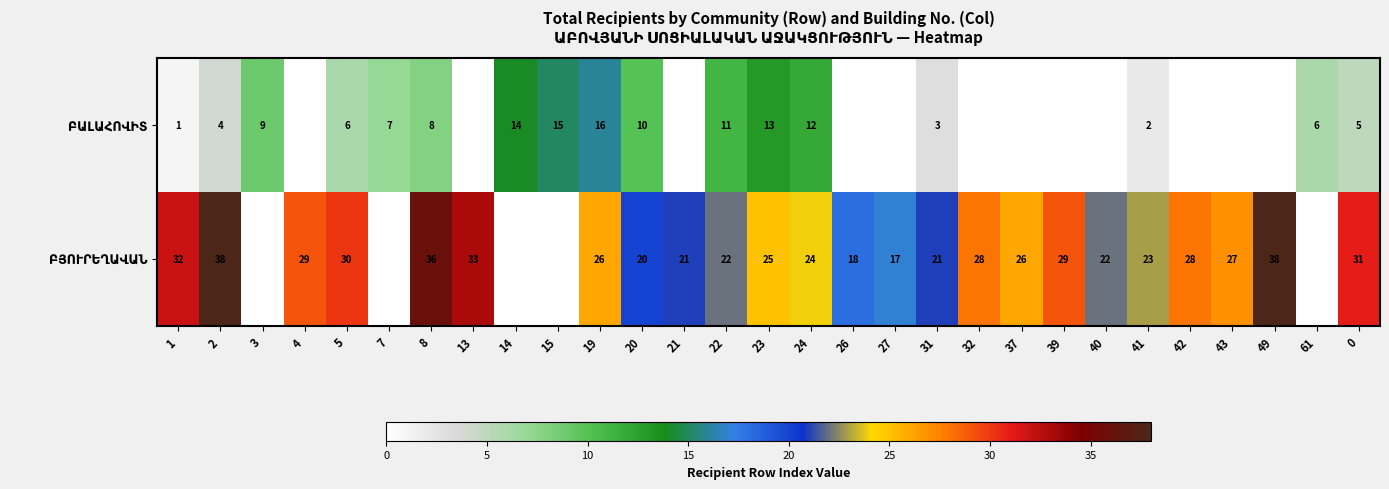

At which category does the chart reach its peak across all series?

2